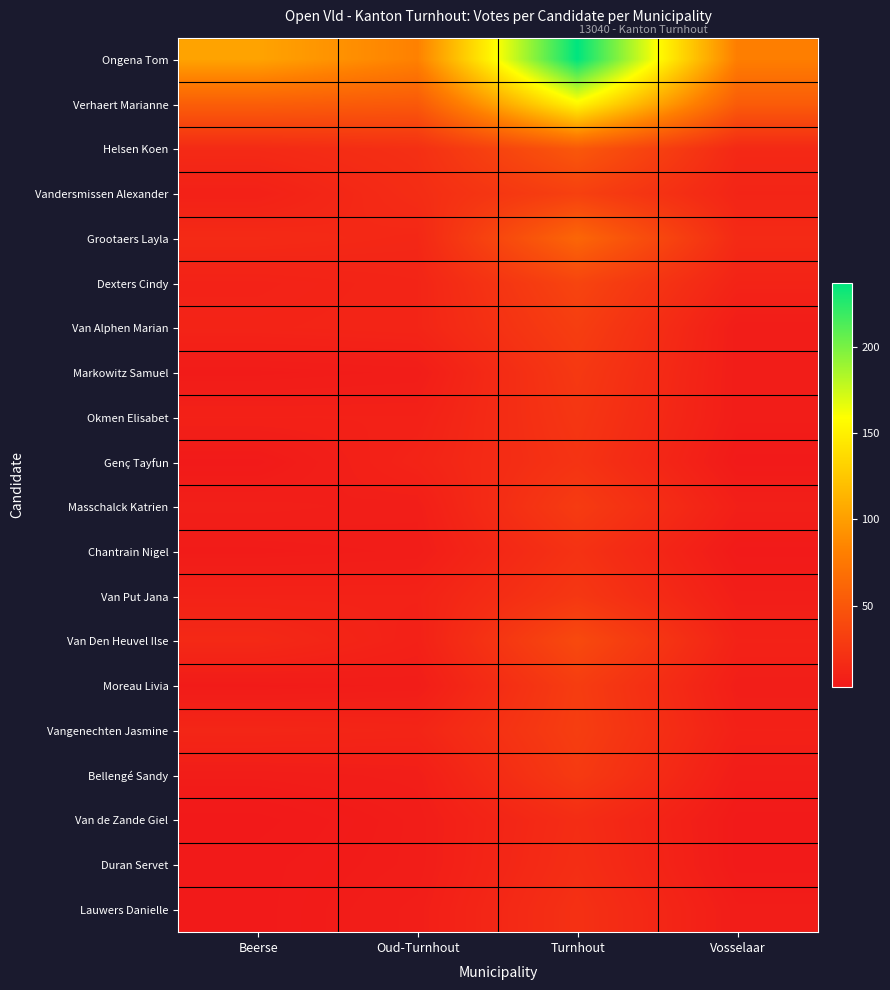

Which has a higher value, Oud-Turnhout or Beerse?

Beerse